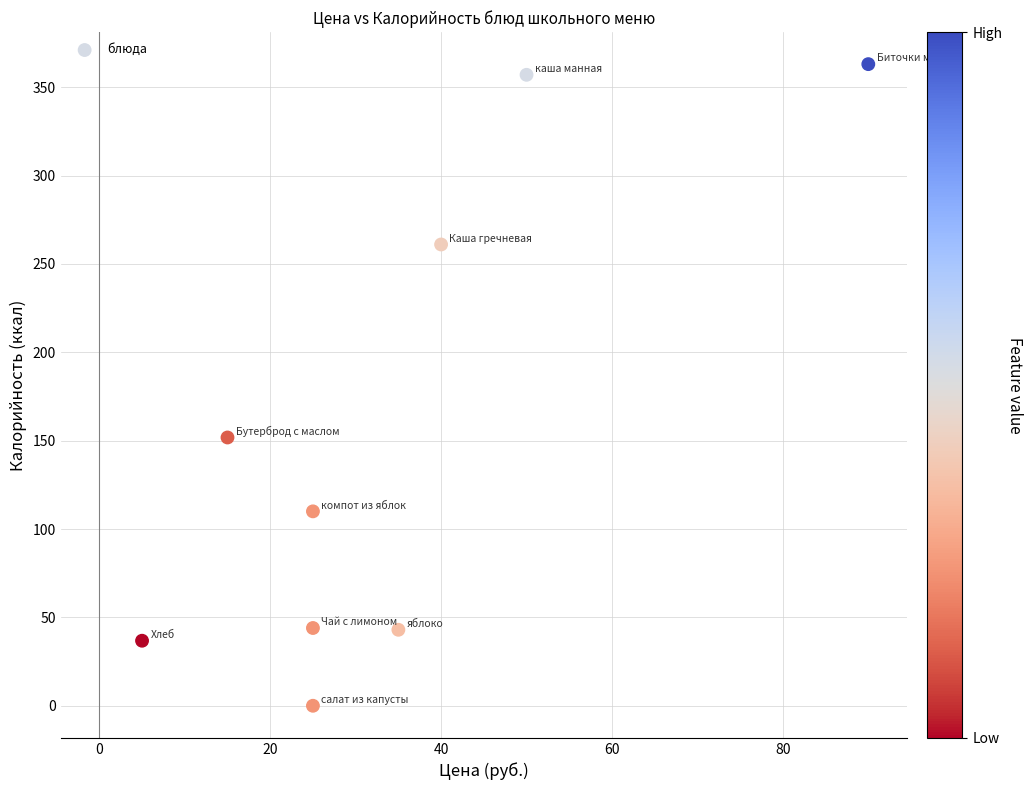

What is the average X value?

34.4